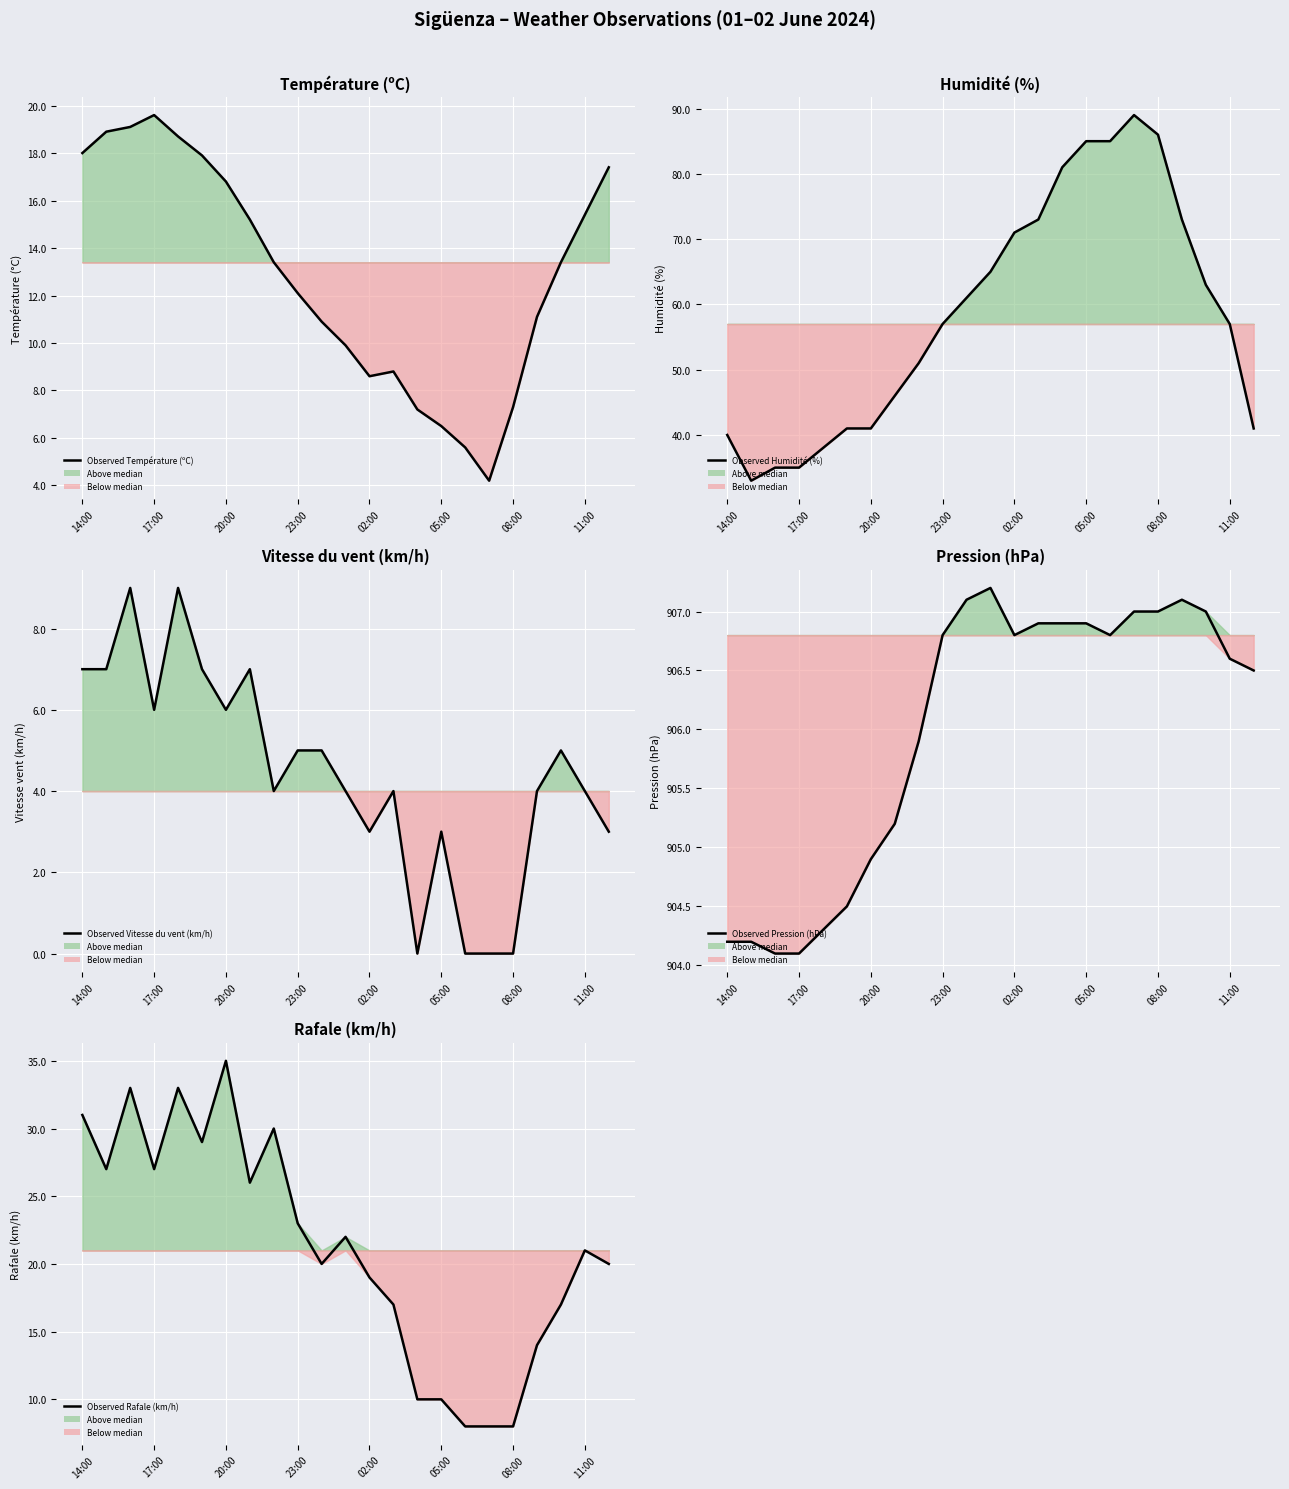

What is the difference between the maximum and minimum values in the Observed Rafale (km/h) series?

27.0